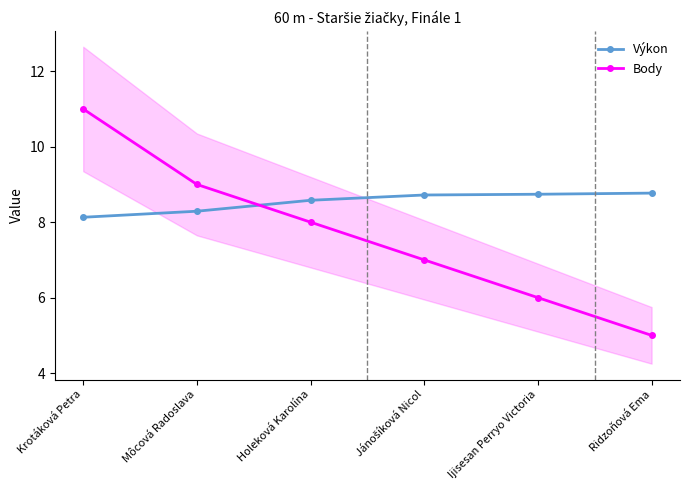

Read the Výkon value at Jánošíková Nicol.

8.7